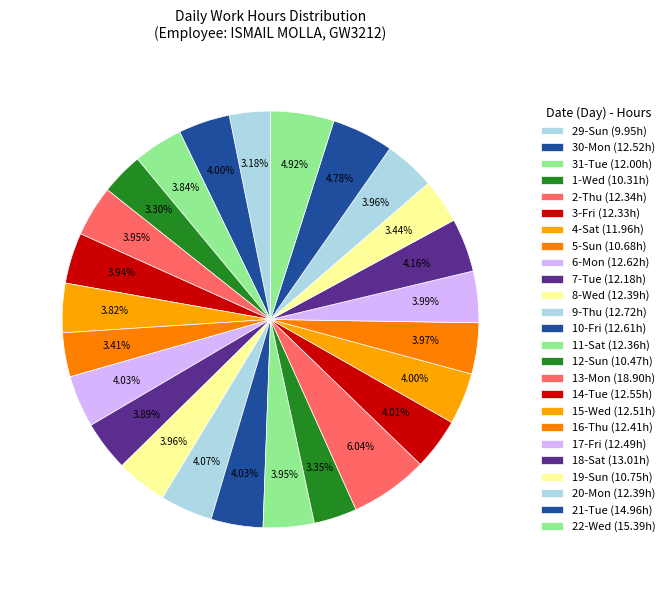

What is the change in value from 11-Sat to 13-Mon?

+6.5